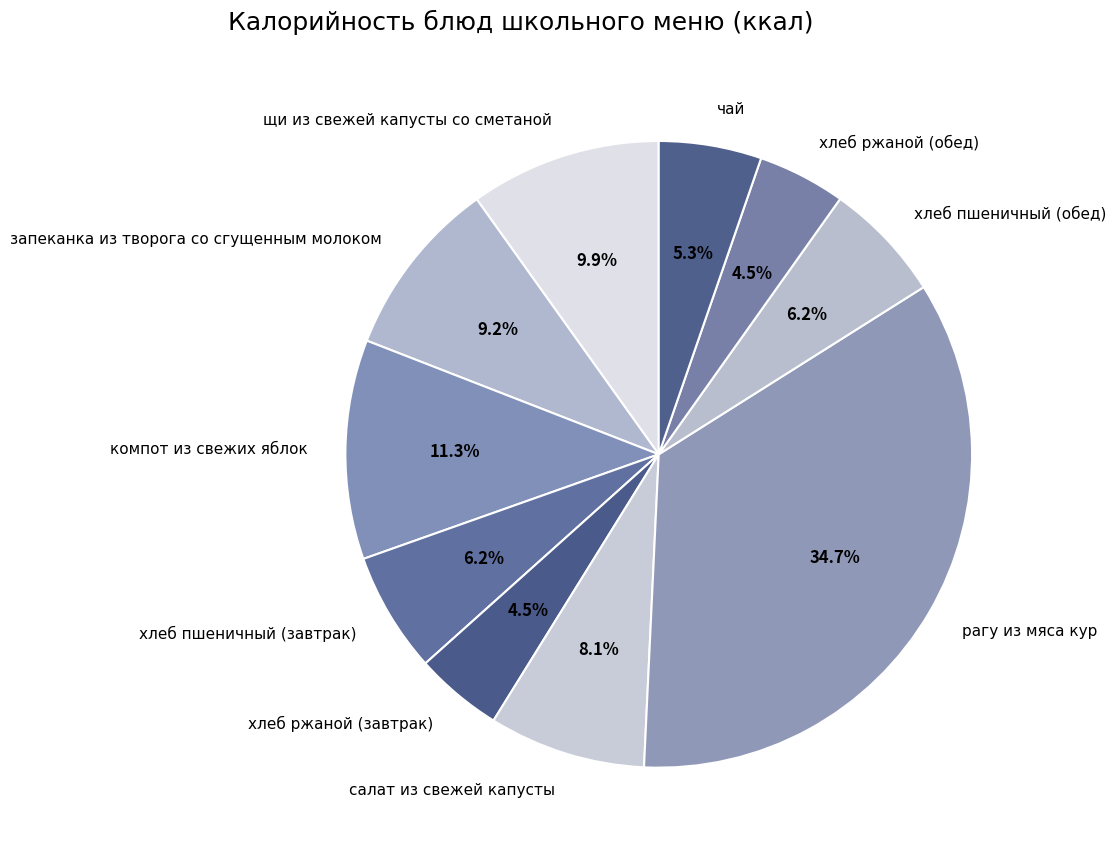

What percentage is the хлеб пшеничный (обед) slice, to the nearest percent?

6%